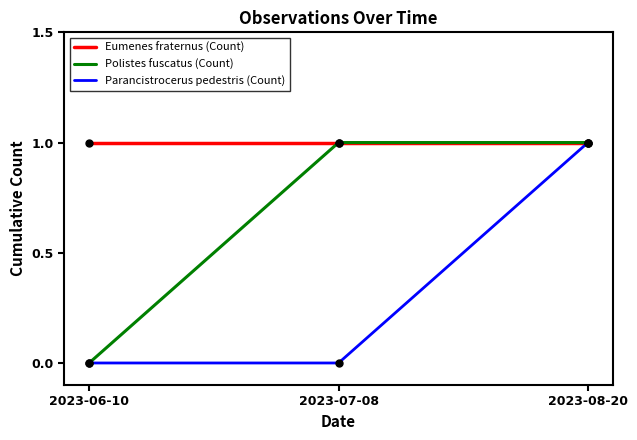

How many distinct data groups are displayed?

3